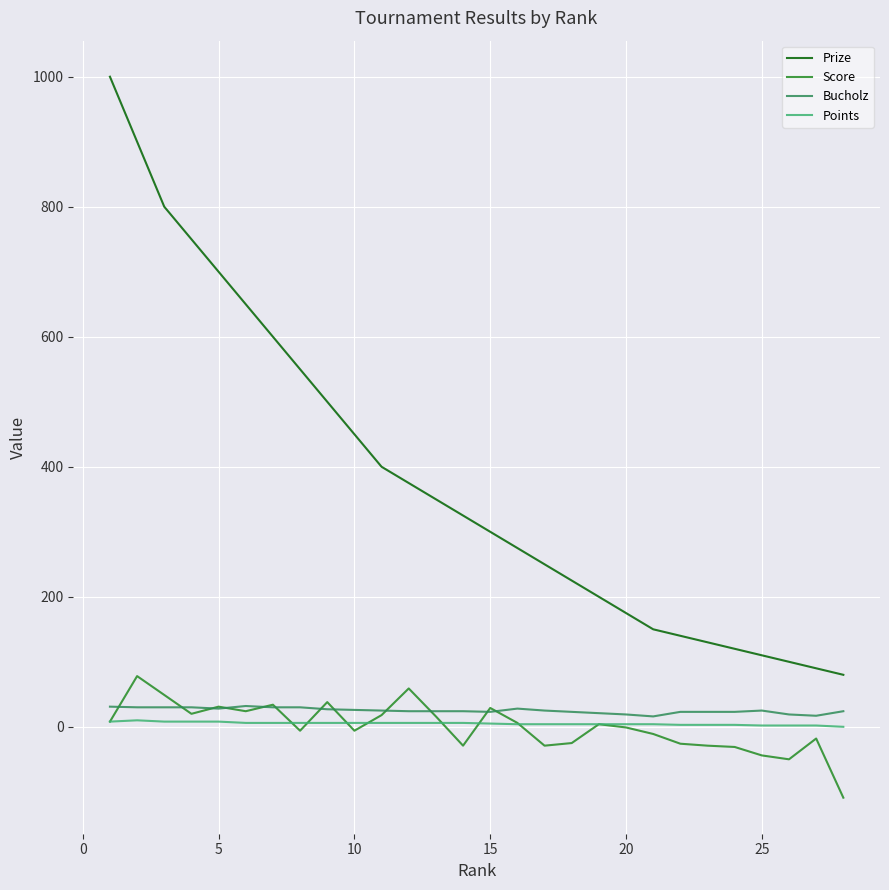

Which series has the largest total across all categories?

Prize